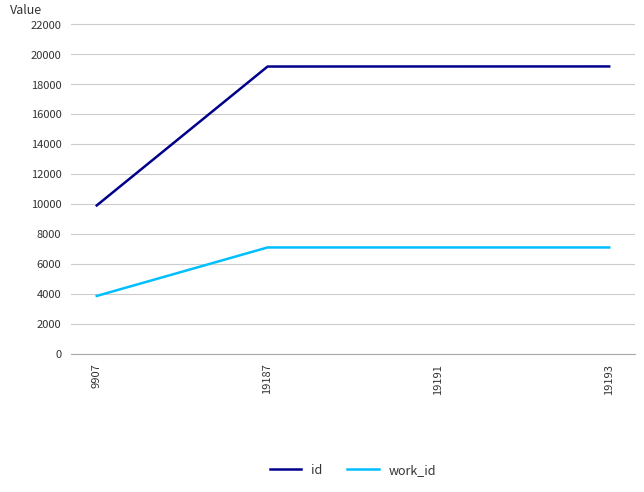

What is the difference between the id values at 9907 and 19193?

9286